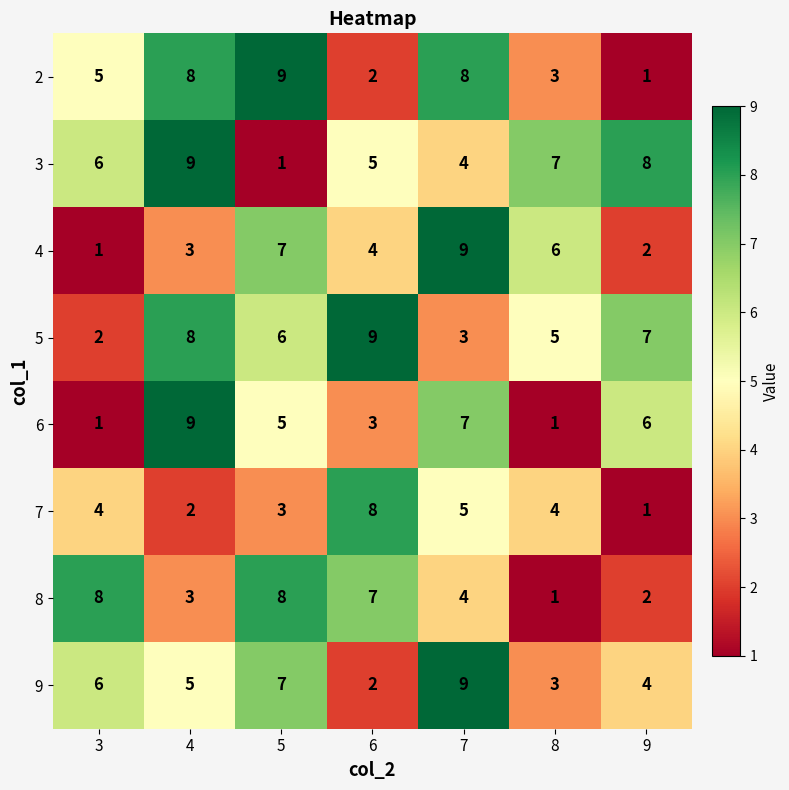

What is the sum of the 9 values at 8 and 5?

10